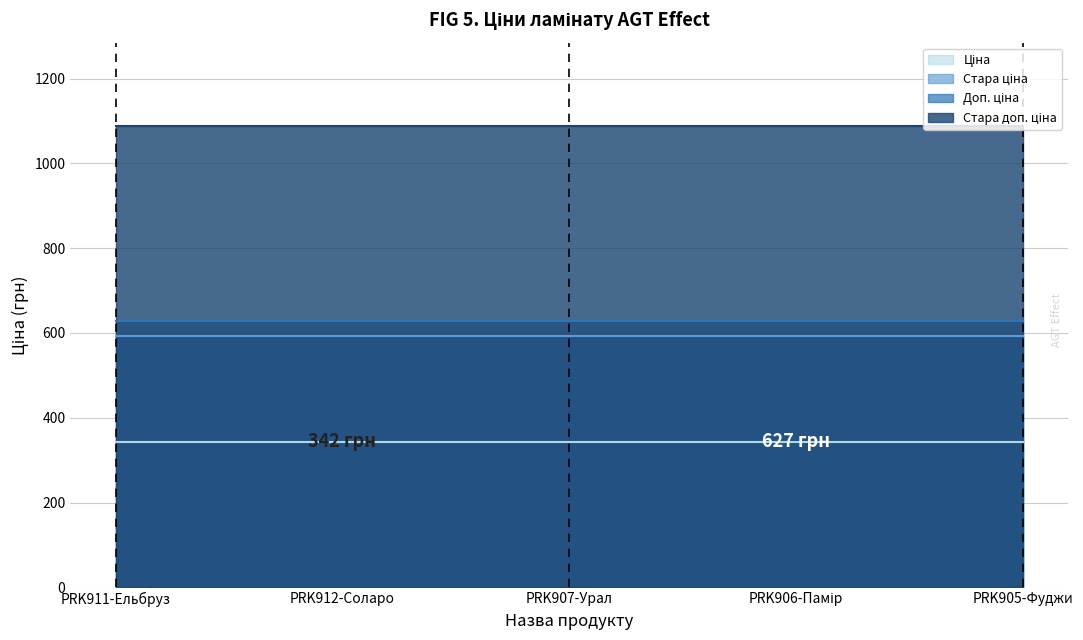

Between PRK906-Памір and PRK905-Фуджи, which series saw the biggest shift?

Ціна